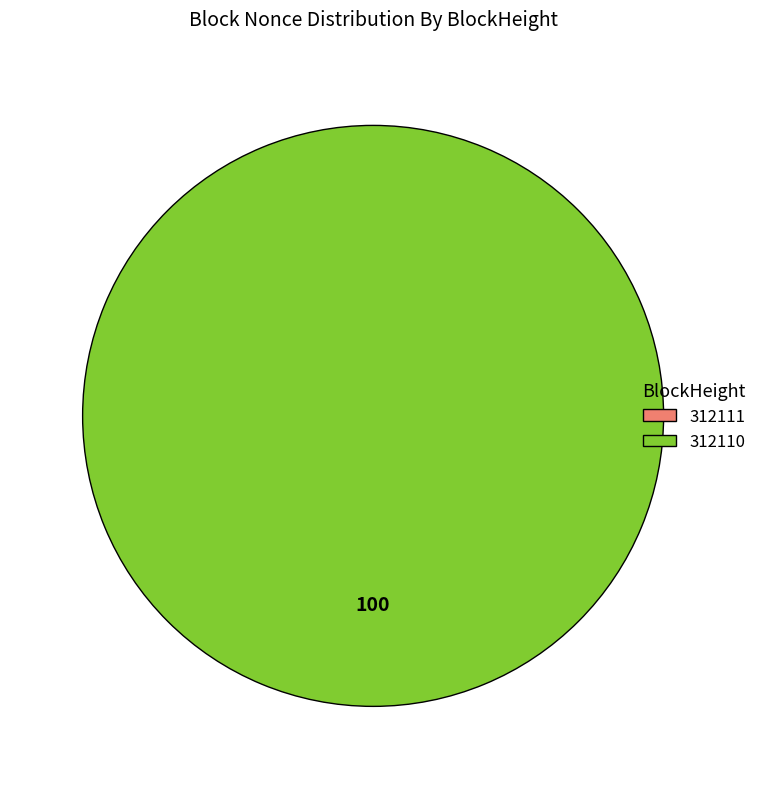

How many segments does this pie chart have?

2